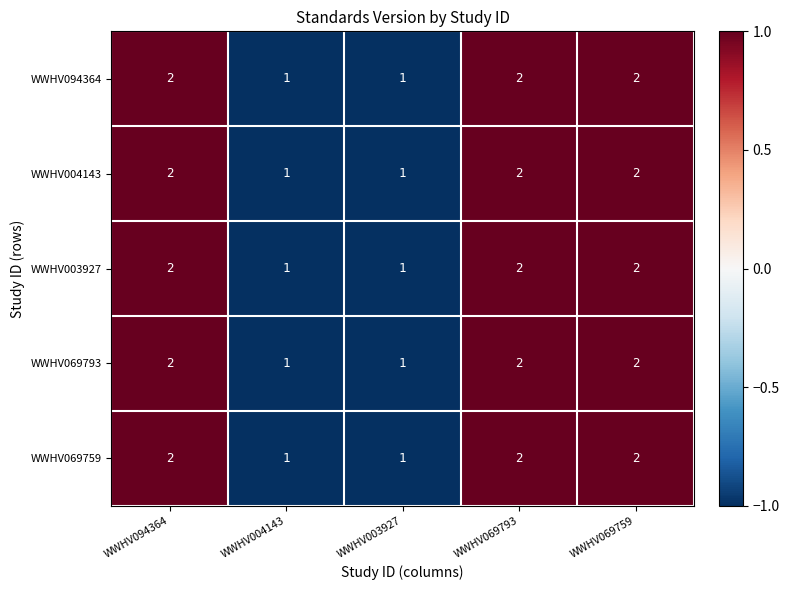

What is the sum of the WWHV069759 values at WWHV094364 and WWHV004143?

3